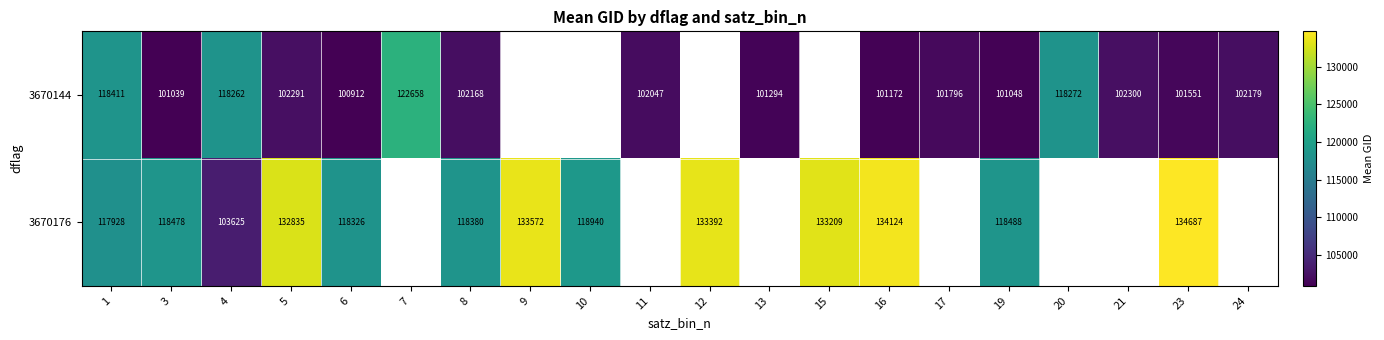

True or false: 3670144 has a value of 118411 at 1.

True